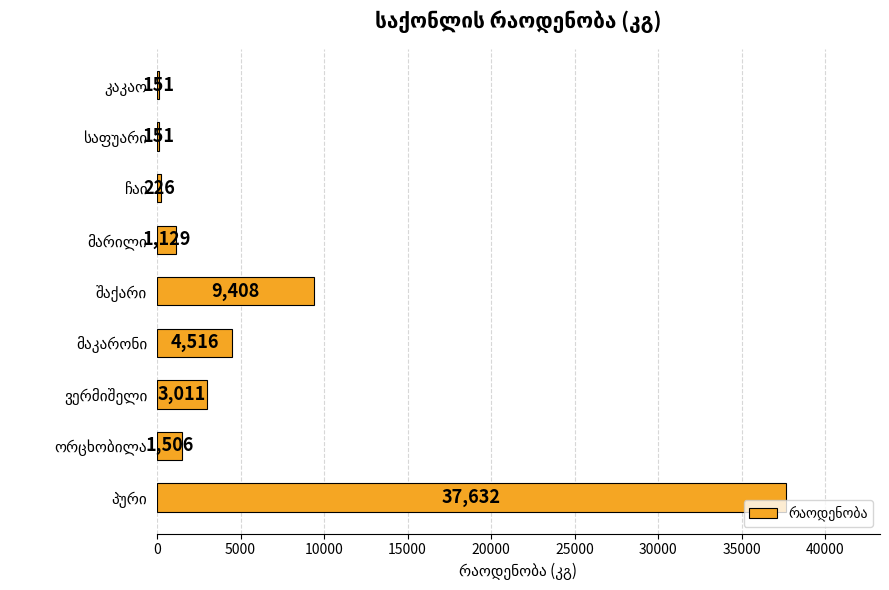

What is the average value?

6414